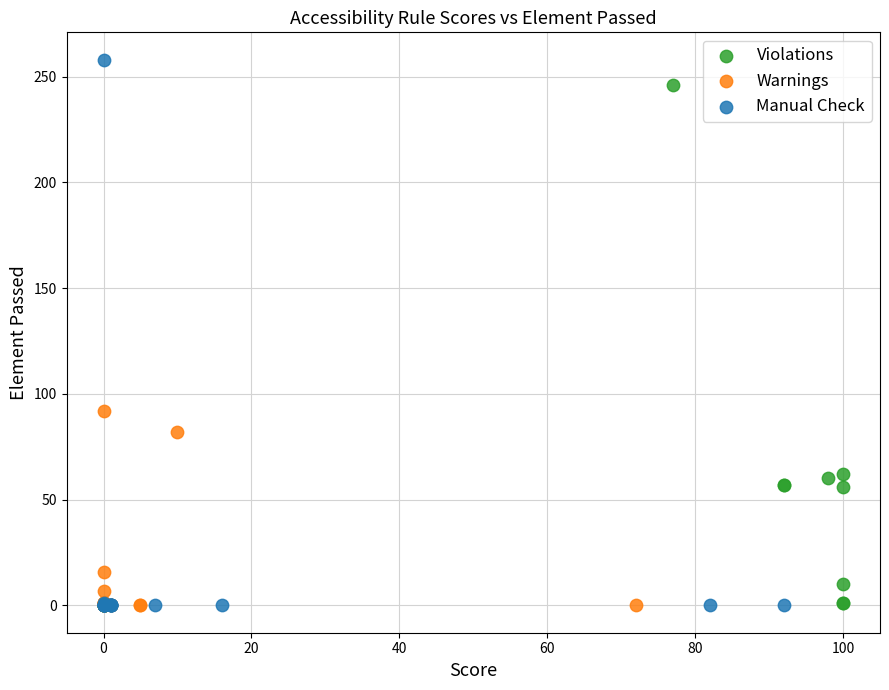

Which series contains the highest Y value?

Manual Check